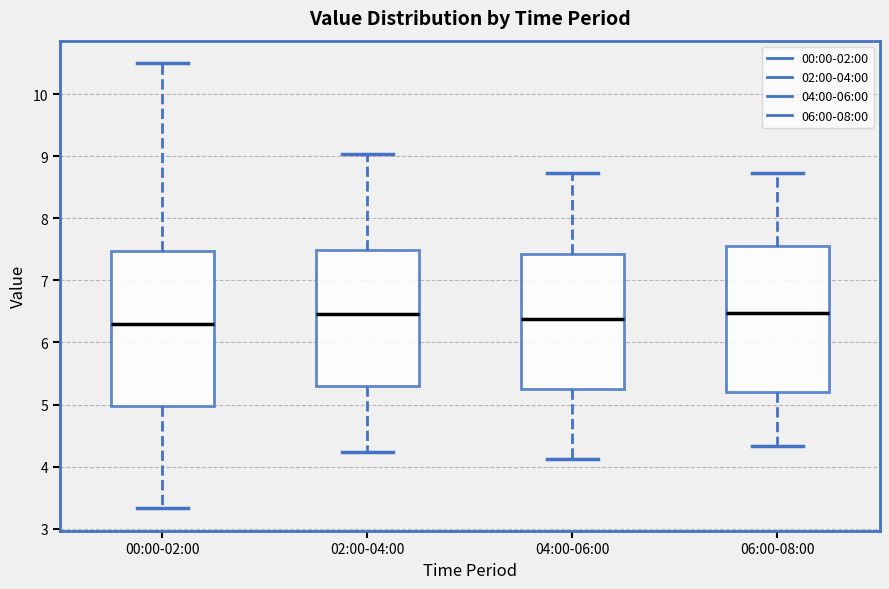

Which box is the tallest, from its lower edge to its upper edge?

00:00-02:00